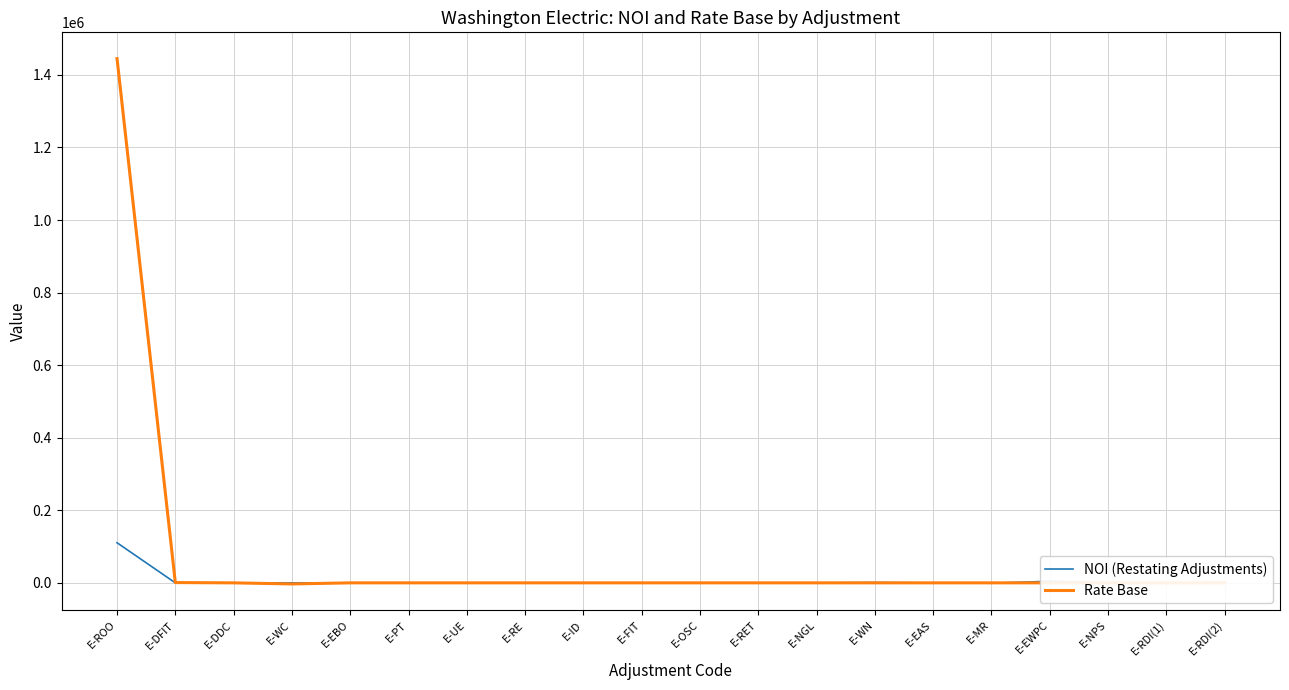

What position from the right is E-NPS?

3